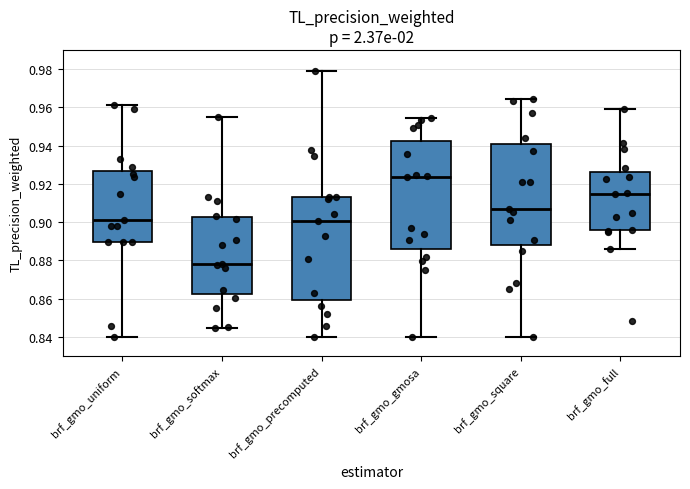

Reading left to right, read every box against the y-axis: the position of its median line, the range the box covers, and the ends of its whiskers. The values are not printed on the chart, so give them approximately, as read against the axis.

brf_gmo_uniform: median 0.902, box 0.890 to 0.926, whiskers 0.840 to 0.962
brf_gmo_softmax: median 0.878, box 0.862 to 0.902, whiskers 0.844 to 0.954
brf_gmo_precomputed: median 0.900, box 0.860 to 0.914, whiskers 0.840 to 0.980
brf_gmo_gmosa: median 0.924, box 0.886 to 0.942, whiskers 0.840 to 0.954
brf_gmo_square: median 0.906, box 0.888 to 0.940, whiskers 0.840 to 0.964
brf_gmo_full: median 0.914, box 0.896 to 0.926, whiskers 0.886 to 0.960